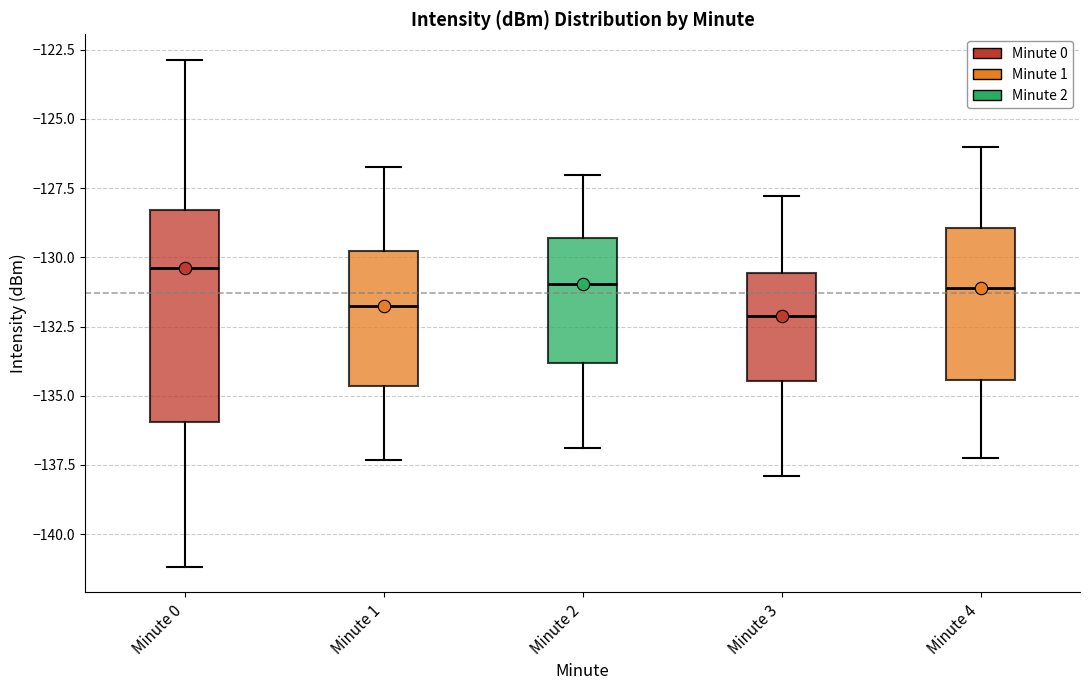

Reading left to right, read every box against the y-axis: the position of its median line, the range the box covers, and the ends of its whiskers. The values are not printed on the chart, so give them approximately, as read against the axis.

Minute 0: median -130.5, box -136.0 to -128.5, whiskers -141.0 to -123.0
Minute 1: median -132.0, box -134.5 to -130.0, whiskers -137.5 to -126.5
Minute 2: median -131.0, box -134.0 to -129.5, whiskers -137.0 to -127.0
Minute 3: median -132.0, box -134.5 to -130.5, whiskers -138.0 to -128.0
Minute 4: median -131.0, box -134.5 to -129.0, whiskers -137.0 to -126.0